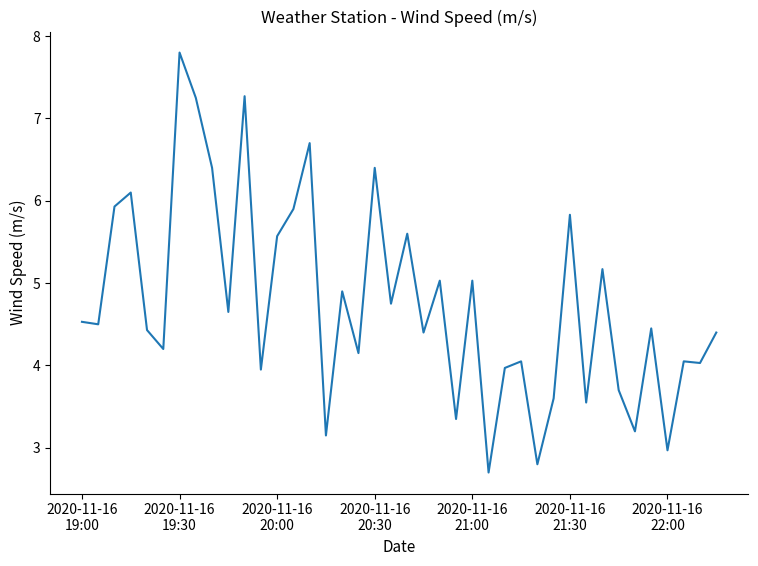

What is the difference between the maximum and minimum values?

5.1